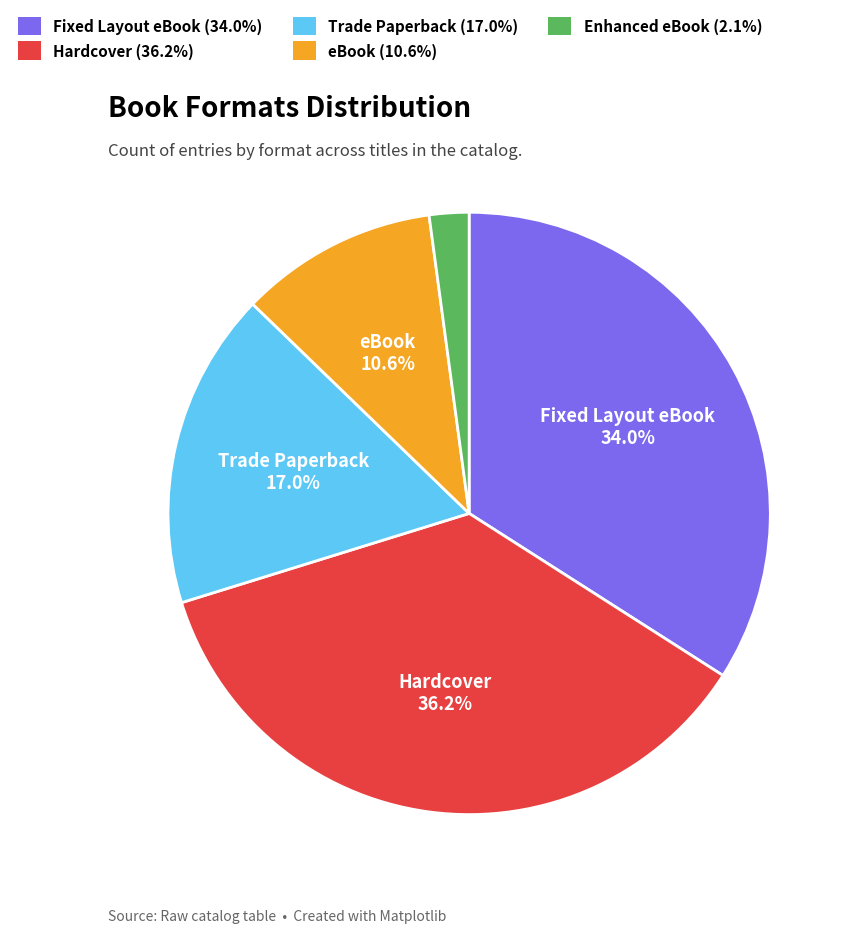

Rank the categories by value from lowest to highest.

Enhanced eBook, eBook, Trade Paperback, Fixed Layout eBook, Hardcover